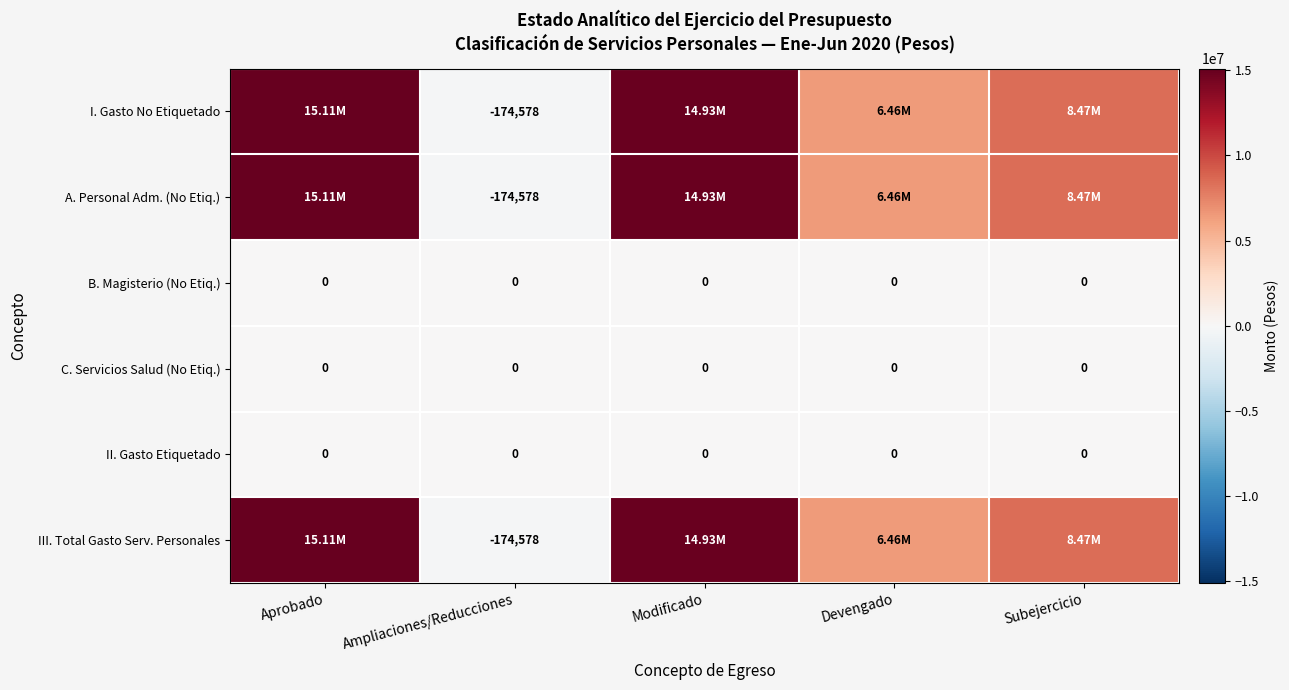

Is the value of A. Personal Adm. (No Etiq.) at Ampliaciones/Reducciones greater than the value of C. Servicios Salud (No Etiq.) at Subejercicio?

No